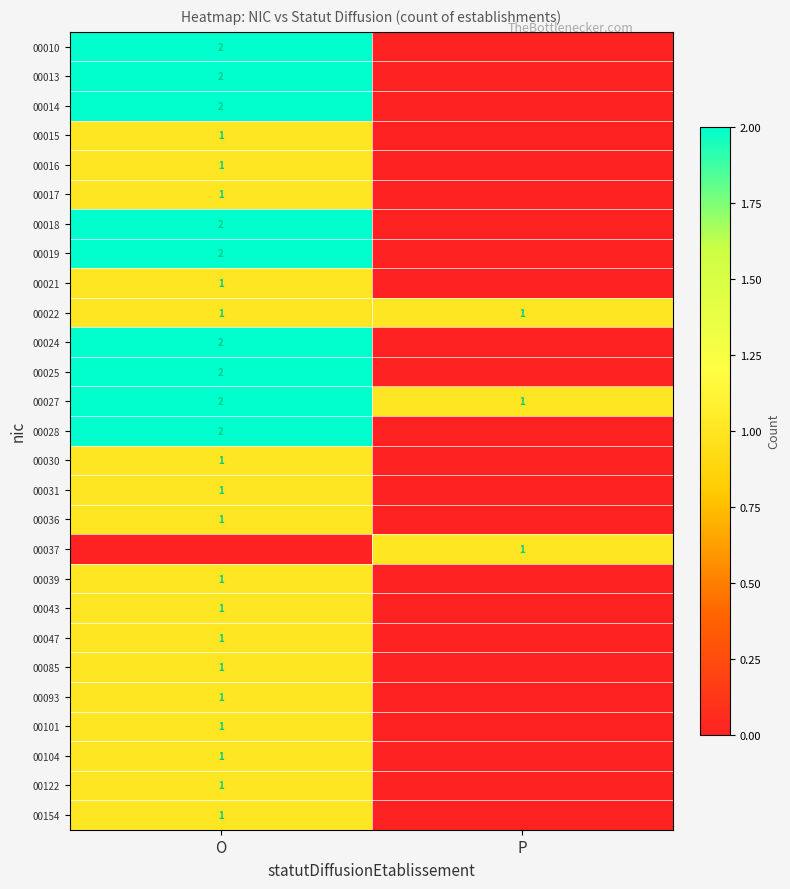

The value of 00039 at O is 0. True or false?

False